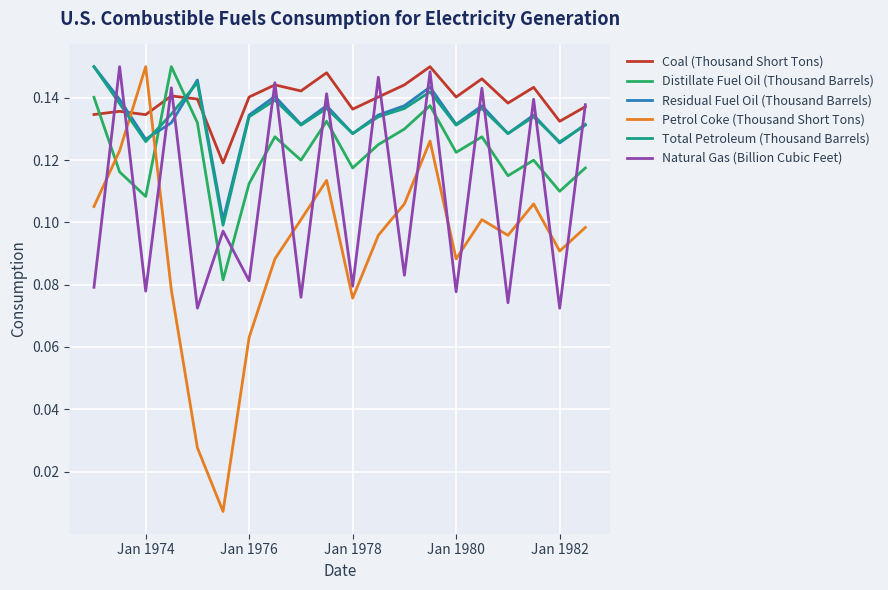

Is this an area chart (filled region under the line)?

No